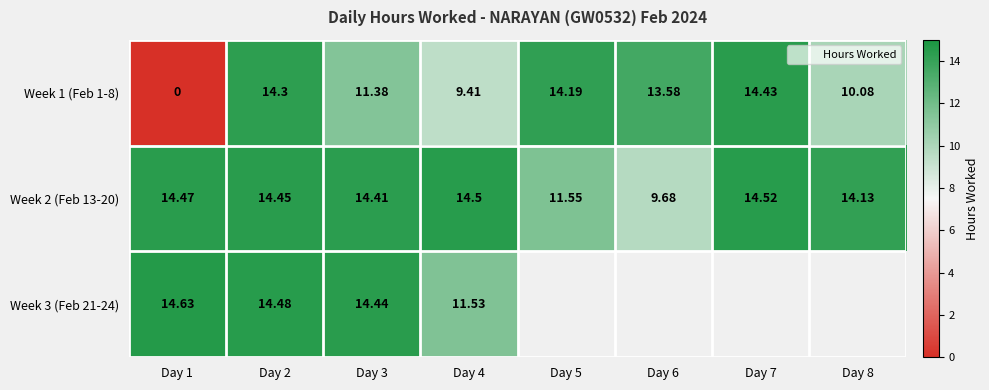

Where is Week 2 (Feb 13-20) nearest to the value 12?

Day 5